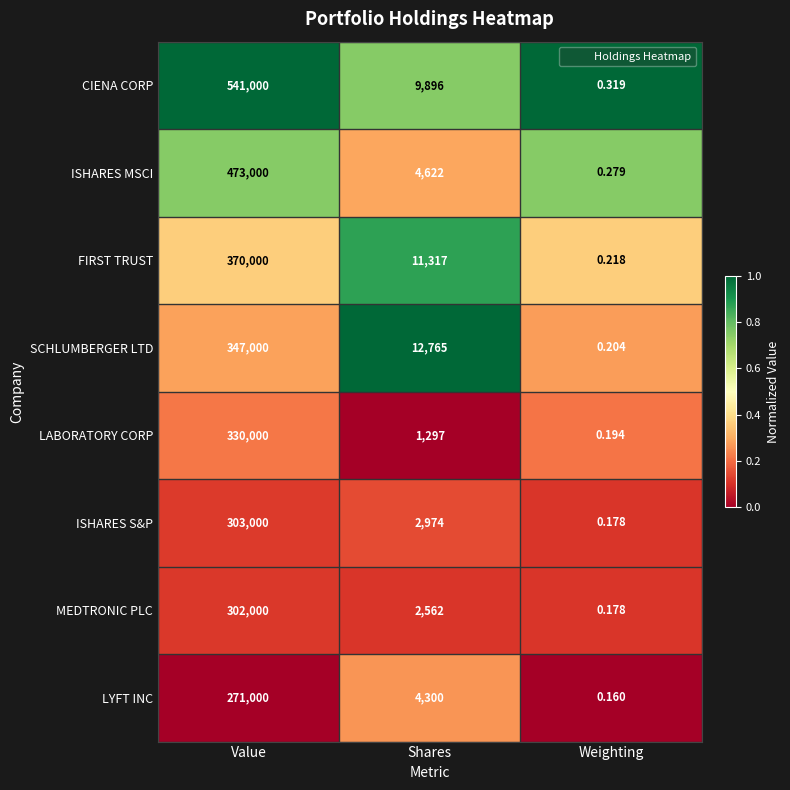

Rank the categories by FIRST TRUST value from highest to lowest.

Value, Shares, Weighting